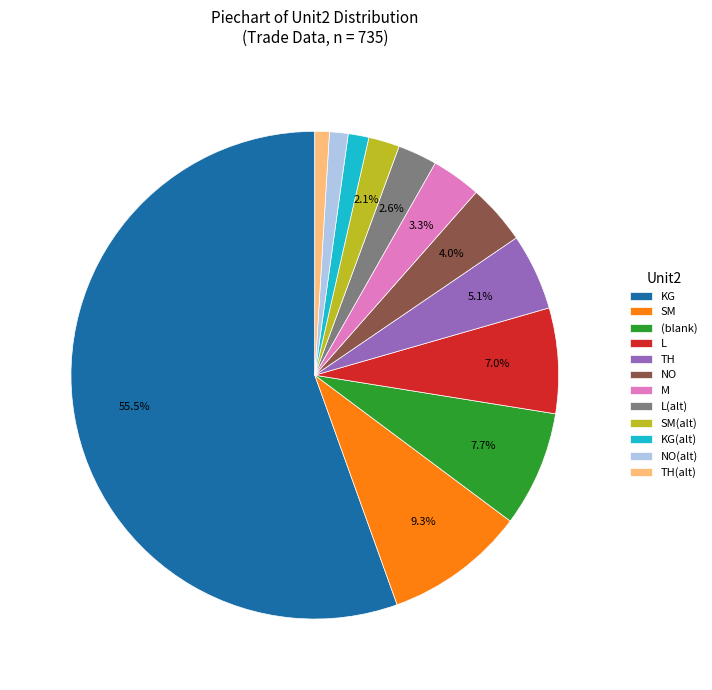

Which slice is the largest?

KG